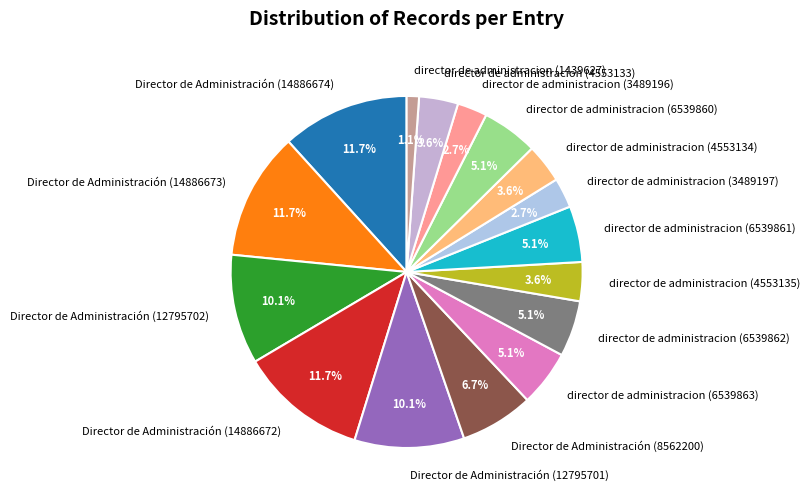

Which slice is the smallest?

director de administracion (1439627)